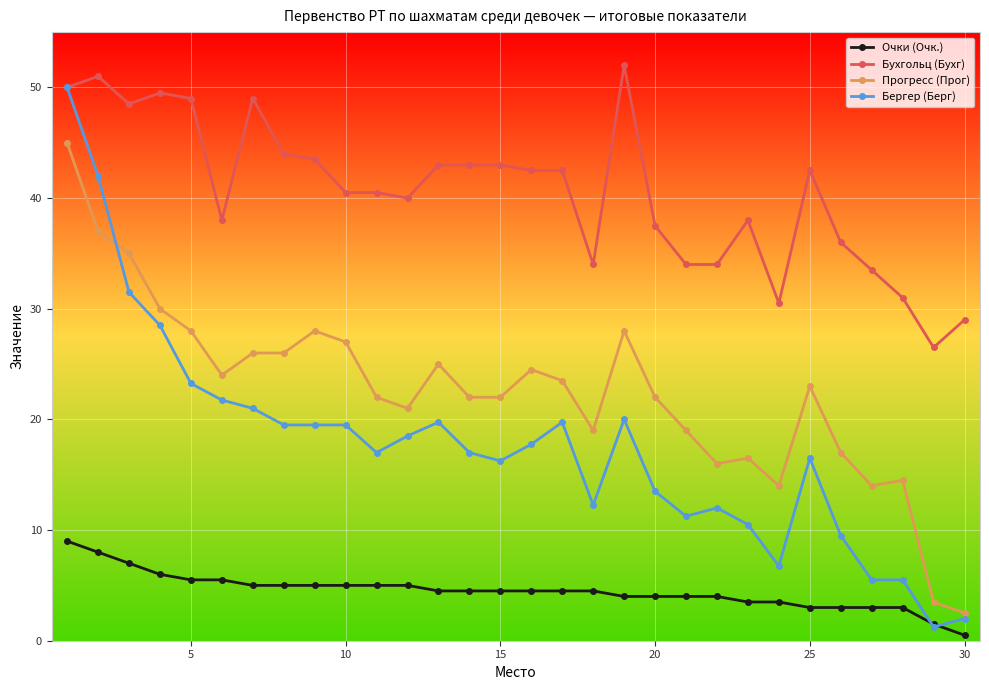

What is the value of the Бухгольц (Бухг) point at the 18th from the left?

34.0